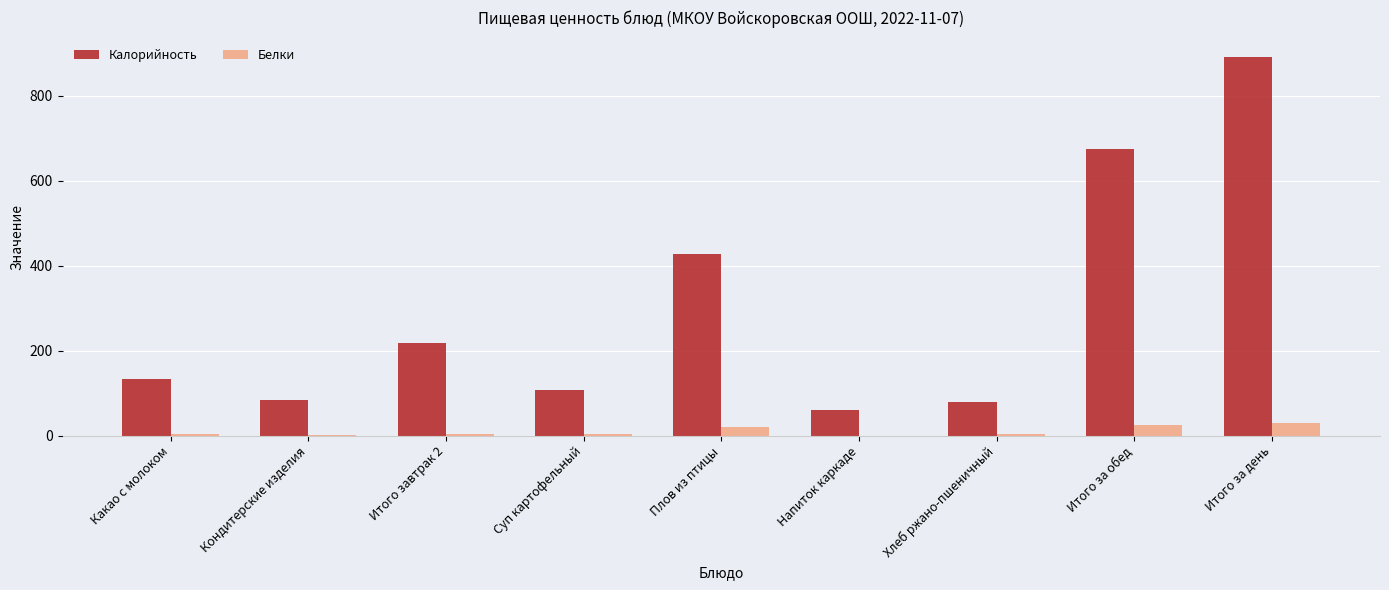

Which series has the largest total across all categories?

Калорийность